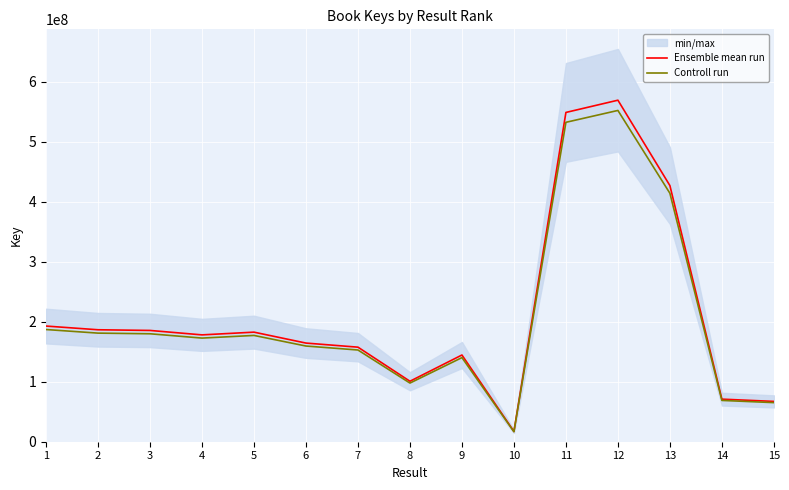

How many lines are shown in the chart?

2